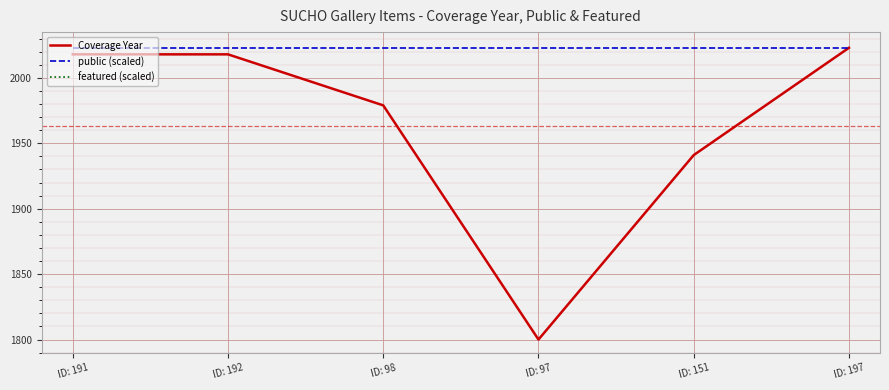

Which category has the lowest value in the featured (scaled) series?

ID: 191